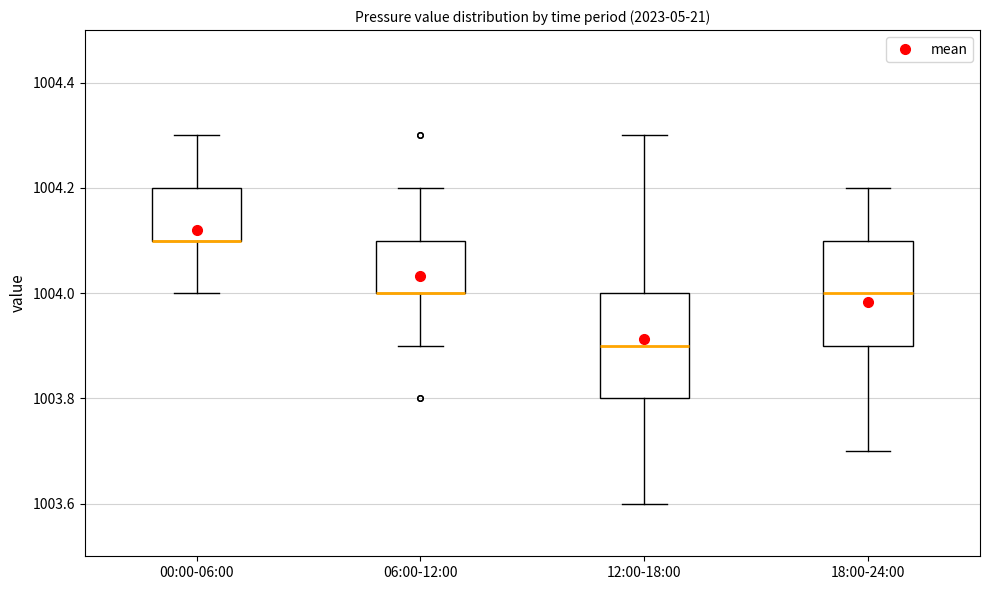

Reading left to right, read every box against the y-axis: the position of its median line, the range the box covers, and the ends of its whiskers. The values are not printed on the chart, so give them approximately, as read against the axis.

00:00-06:00: median 1004.1 (drawn on the box's lower edge), box 1004.1 to 1004.2, whiskers 1004.0 to 1004.3
06:00-12:00: median 1004.0 (drawn on the box's lower edge), box 1004.0 to 1004.1, whiskers 1003.9 to 1004.2
12:00-18:00: median 1003.9, box 1003.8 to 1004.0, whiskers 1003.6 to 1004.3
18:00-24:00: median 1004.0, box 1003.9 to 1004.1, whiskers 1003.7 to 1004.2